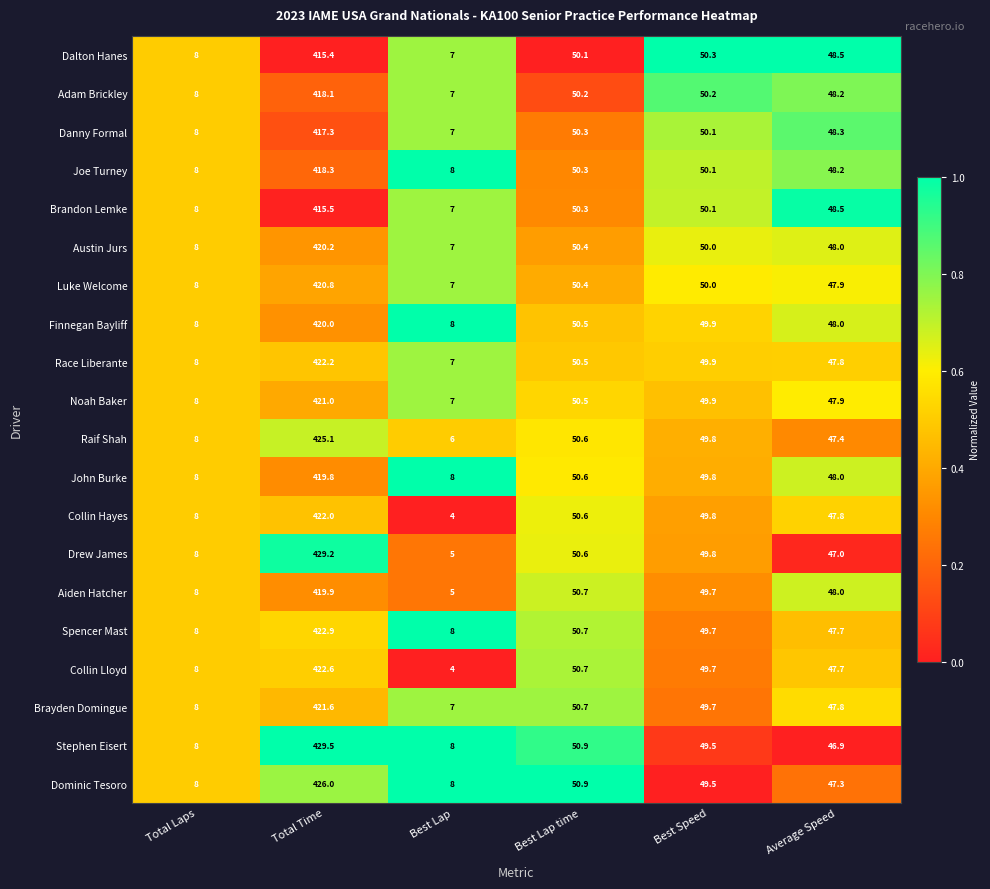

At which category is the sum across all series the highest?

Total Time